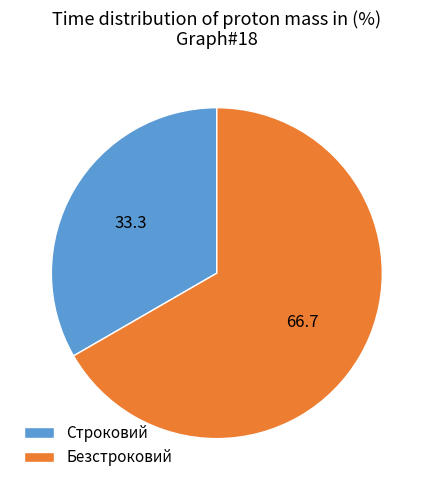

Does any single category account for the majority?

Yes